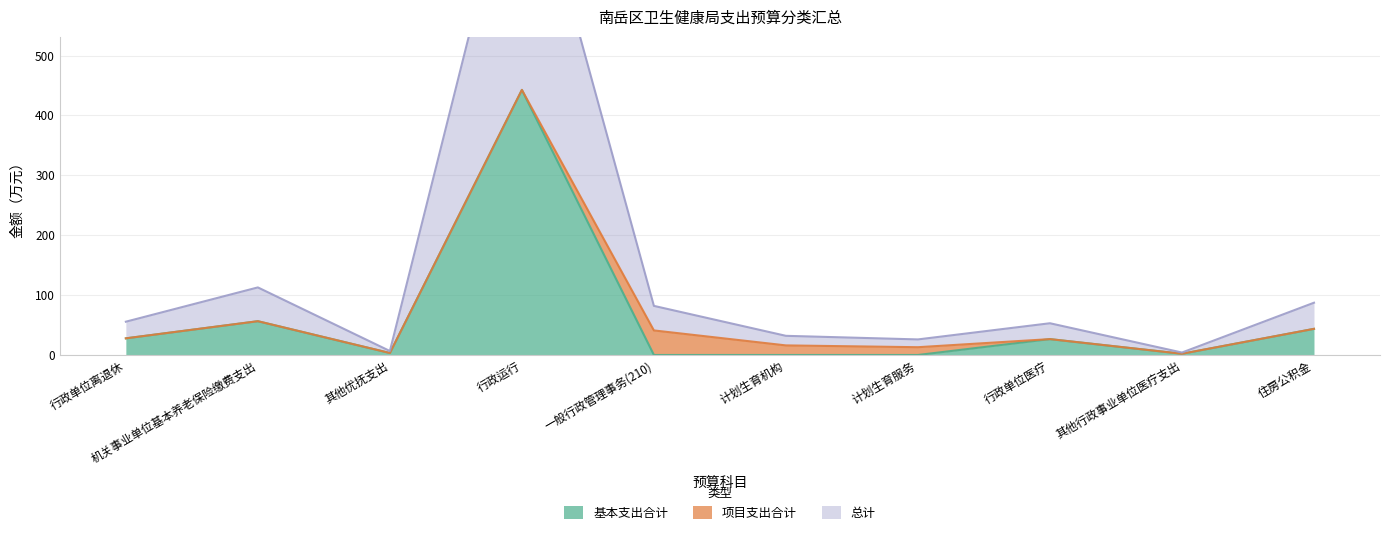

How many interior local valleys does the 总计 series have?

3